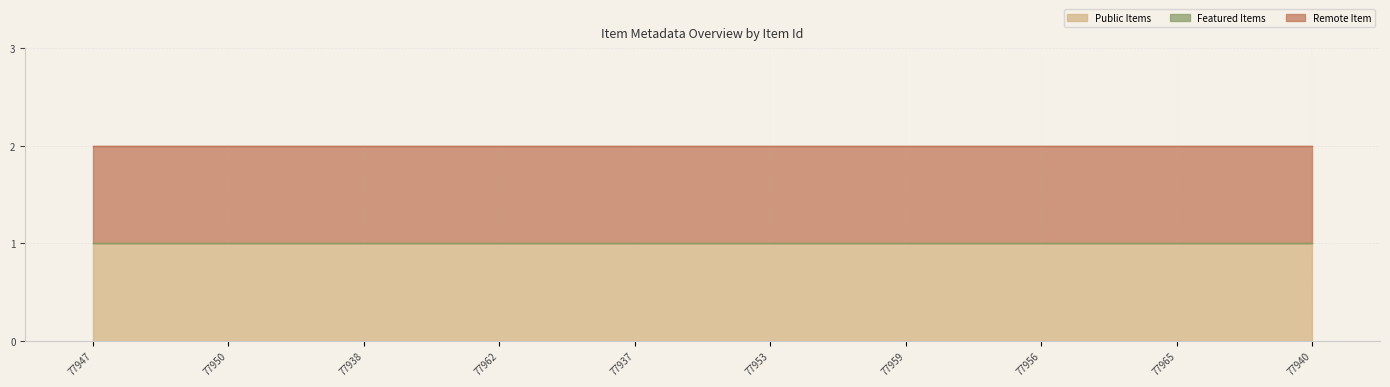

Does the chart display data point markers on the line(s)?

No